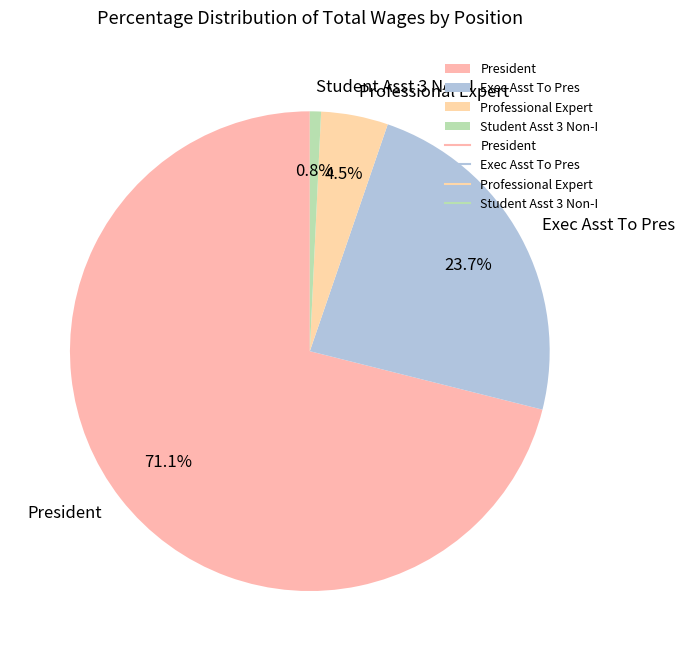

To the nearest percent, what percentage of the pie is Exec Asst To Pres?

24%